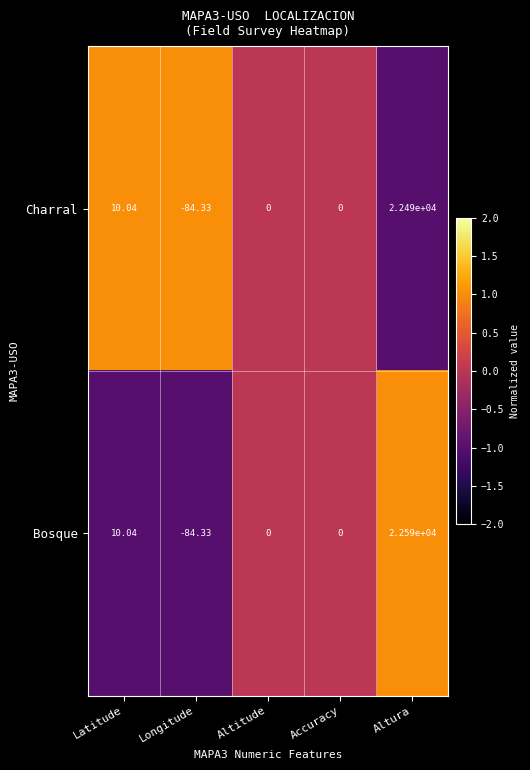

Which series changed the most between Altitude and Altura?

Bosque